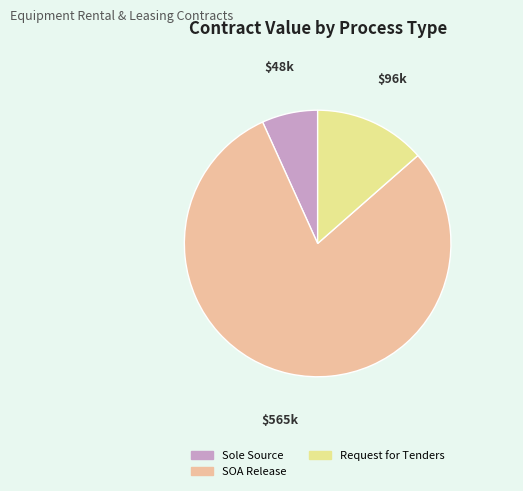

Is there any slice that represents more than half of the pie?

Yes